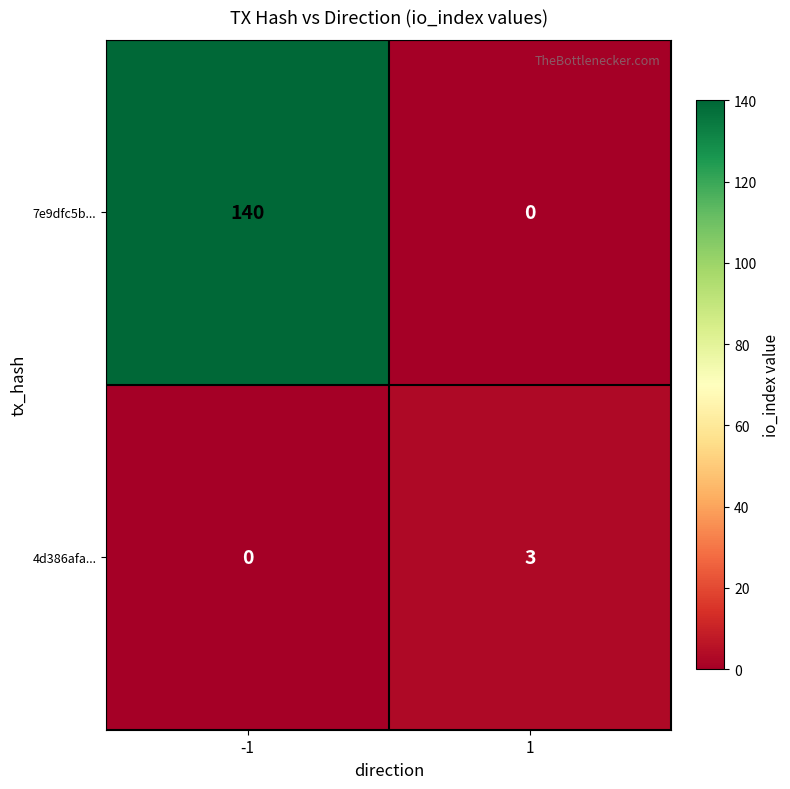

What is the difference between the highest and lowest values at 1?

3